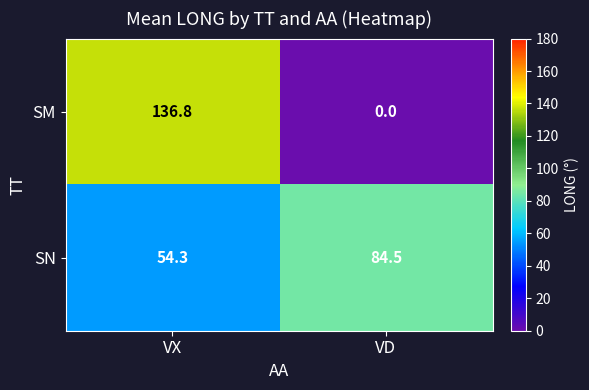

What is the sum of all SN values?

138.8